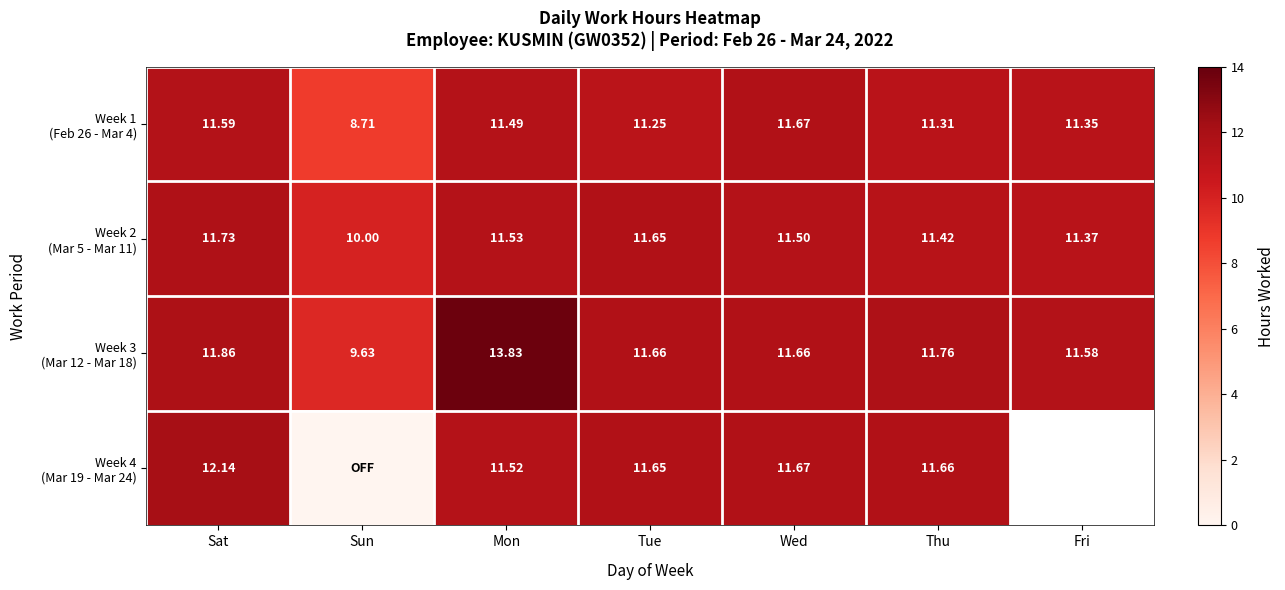

Which series has the largest total across all categories?

Week 3 (Mar 12 - Mar 18)